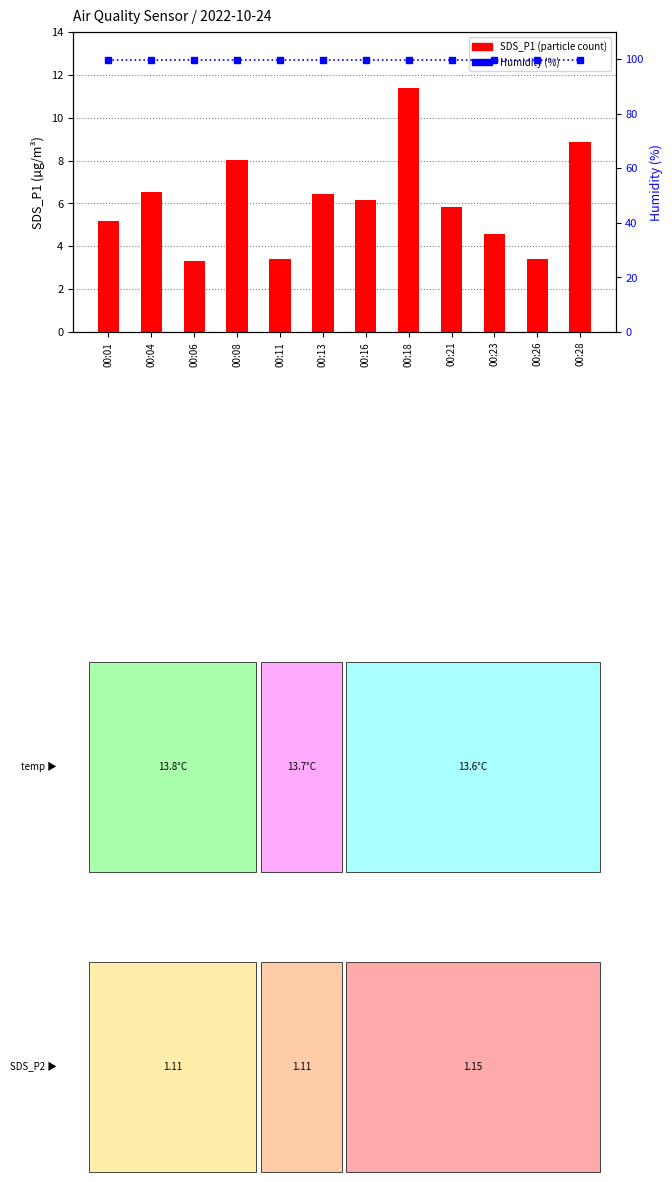

What is the total value across all series at 00:28?

108.8